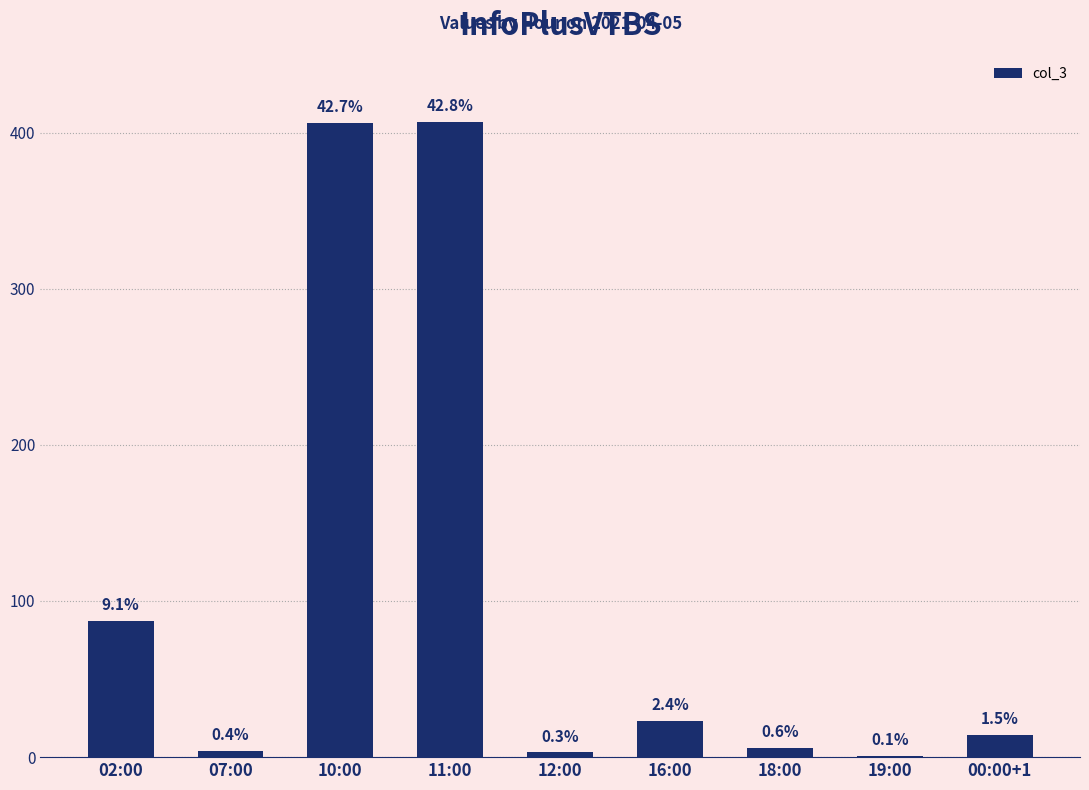

What is the greatest value displayed?

407